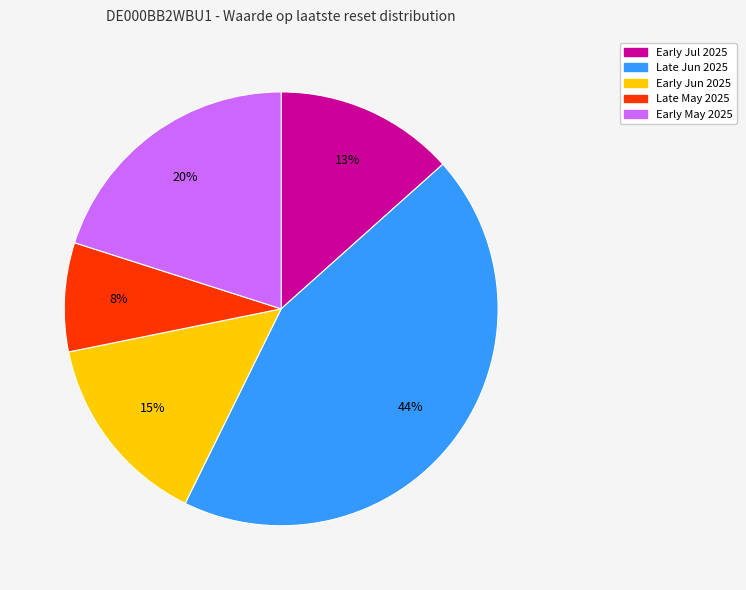

Count the number of slices in the pie.

5